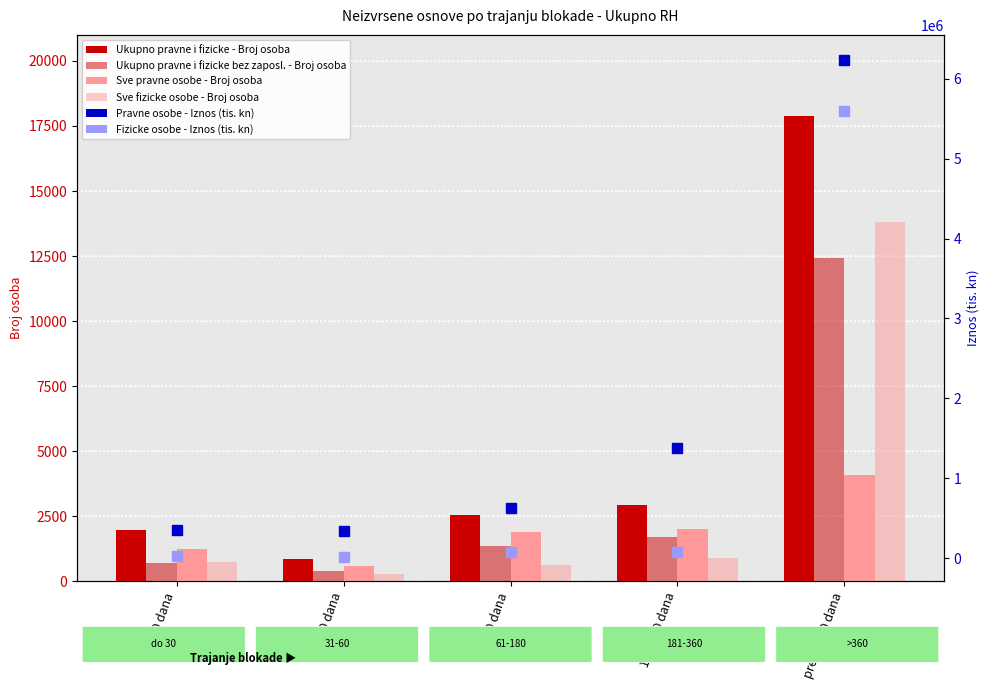

What is the lowest value of the Fizicke osobe - Iznos (tis. kn) series?

18051.5